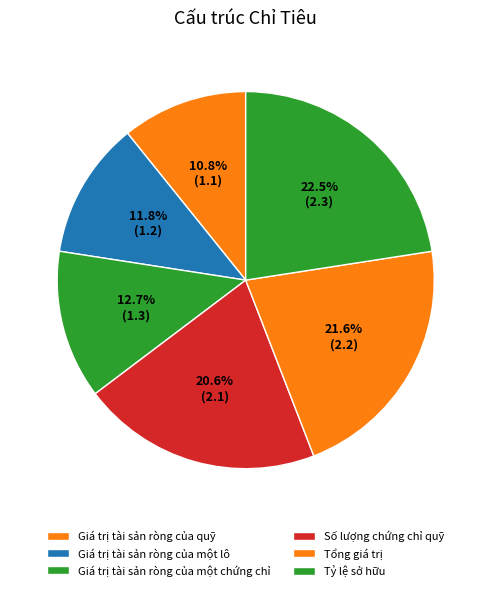

True or false: Giá trị tài sản ròng của một lô accounts for 12% of the total.

True